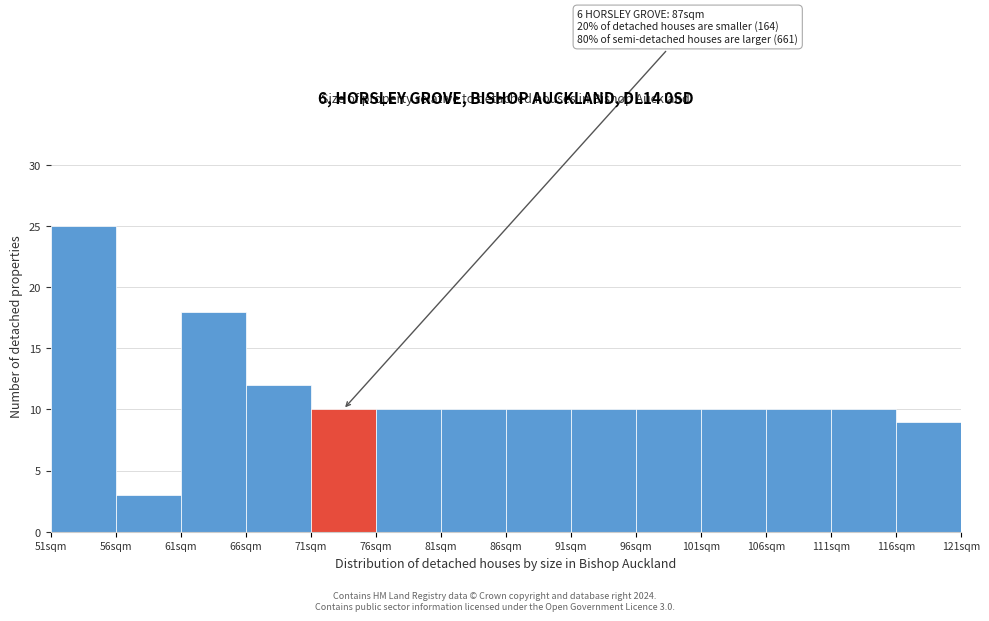

Which range on the x-axis has the tallest bar?

51 to 56